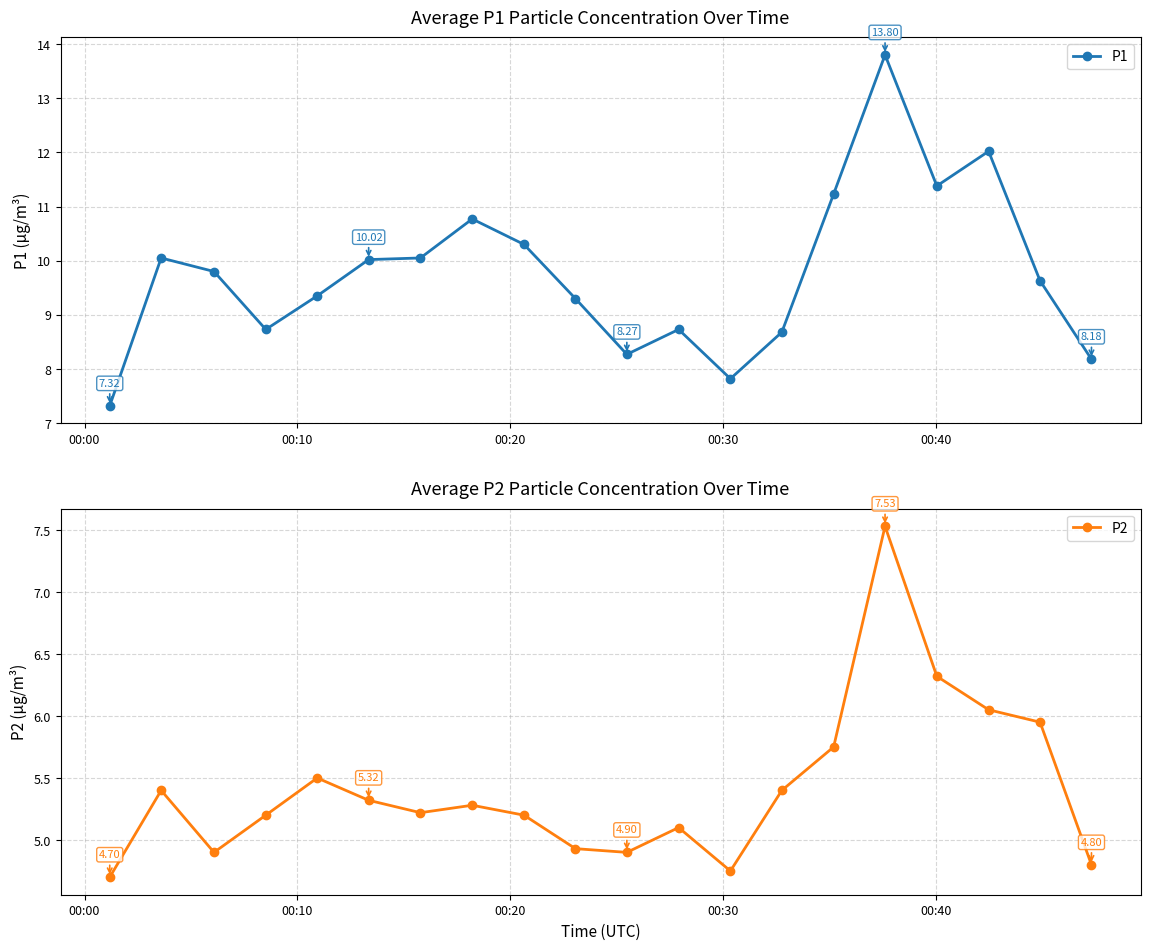

How many interior local peaks does the P2 series have?

5